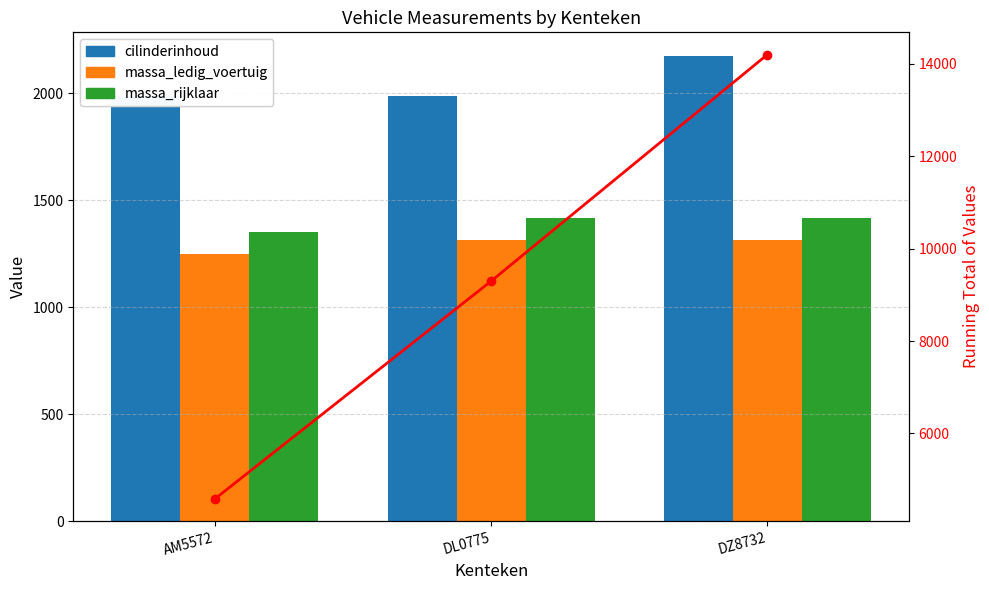

At which label is massa_ledig_voertuig closest to 1282?

AM5572